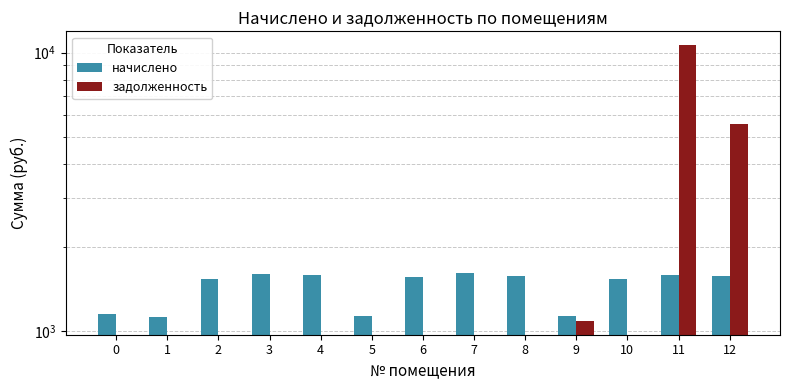

What is the sum of all задолженность values?

17308.5